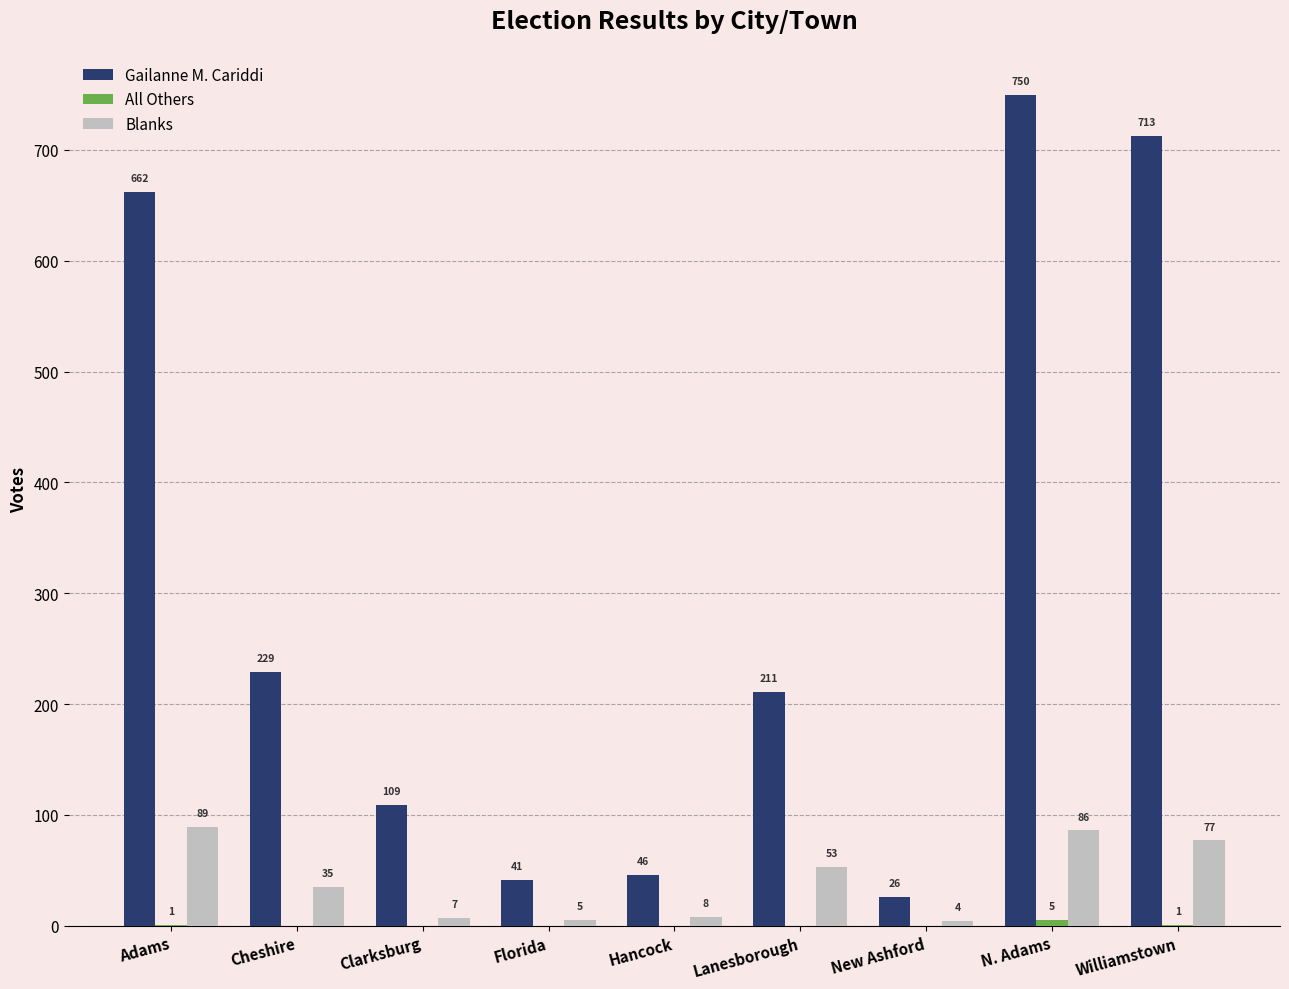

Where does the Blanks series first go above 35?

Adams